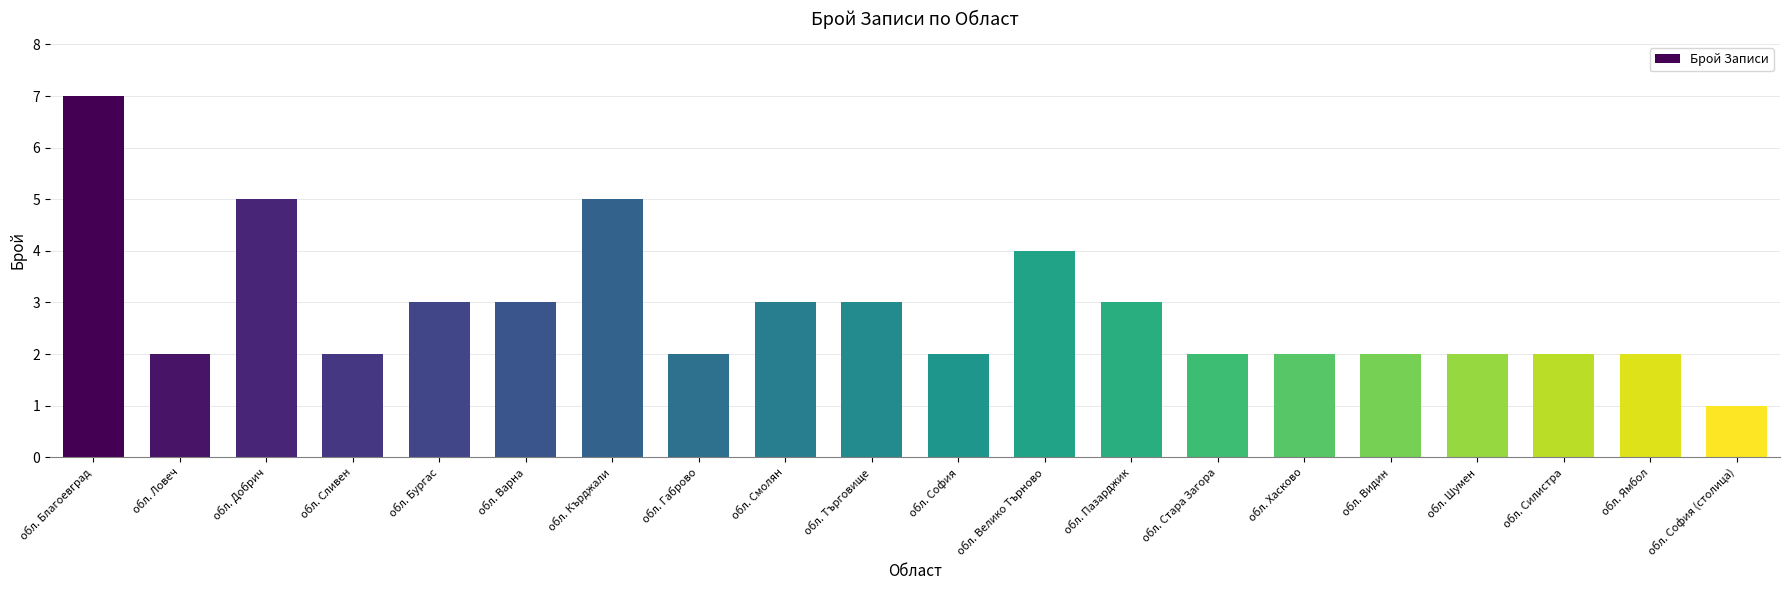

At which category does the chart reach its minimum across all series?

обл. София (столица)